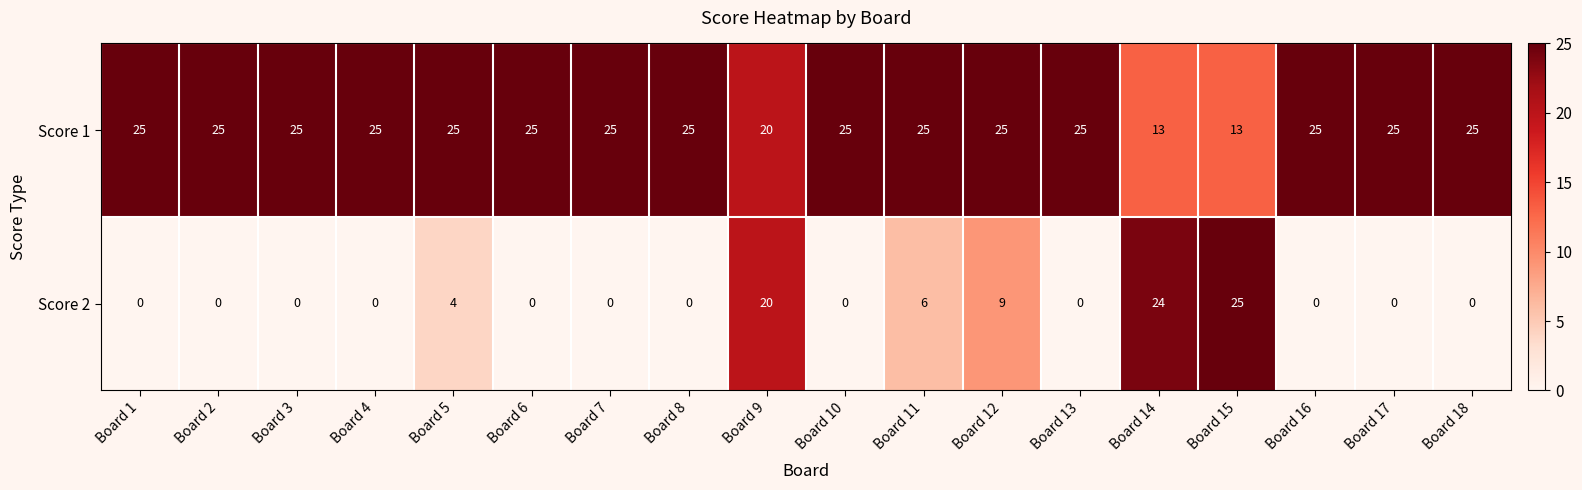

List the series in order of their overall mean, highest first.

Score 1, Score 2